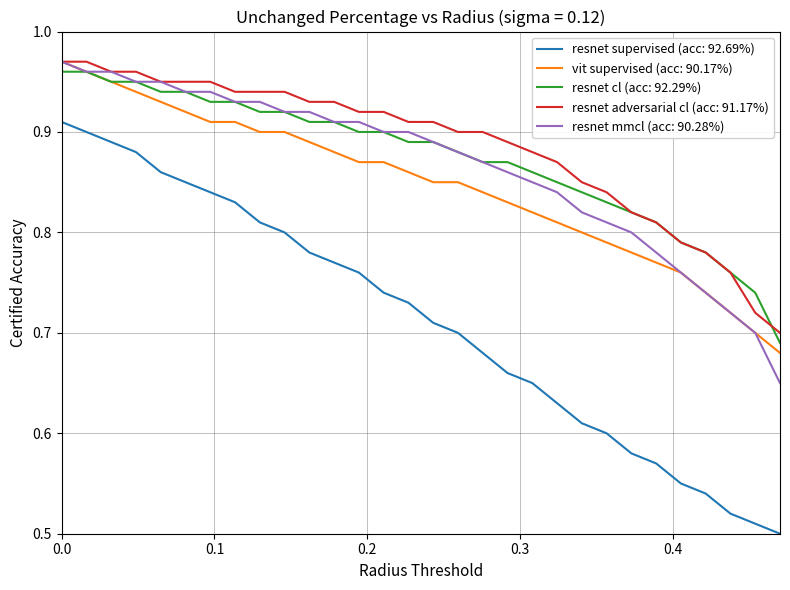

What is the sum of all resnet mmcl (acc: 90.28%) values?

26.0